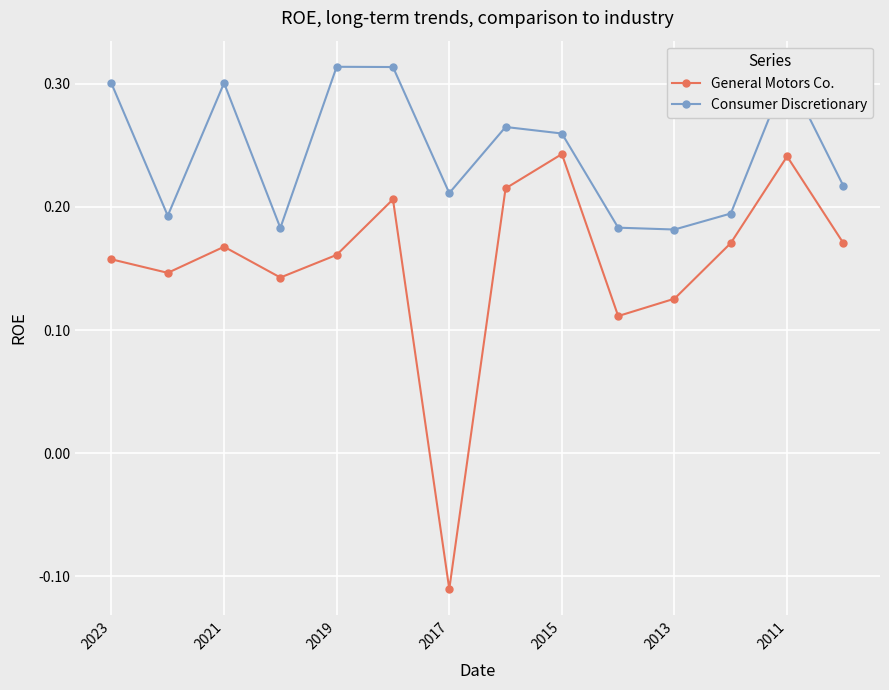

What are all the series names shown in the legend?

General Motors Co., Consumer Discretionary